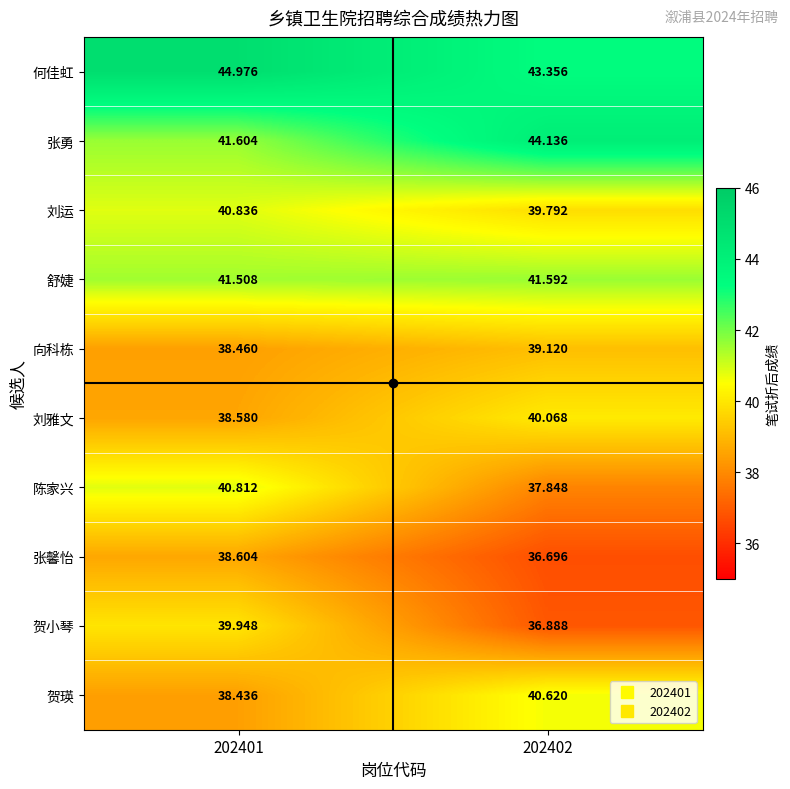

Between 202401 and 202402, which series saw the biggest shift?

贺小琴